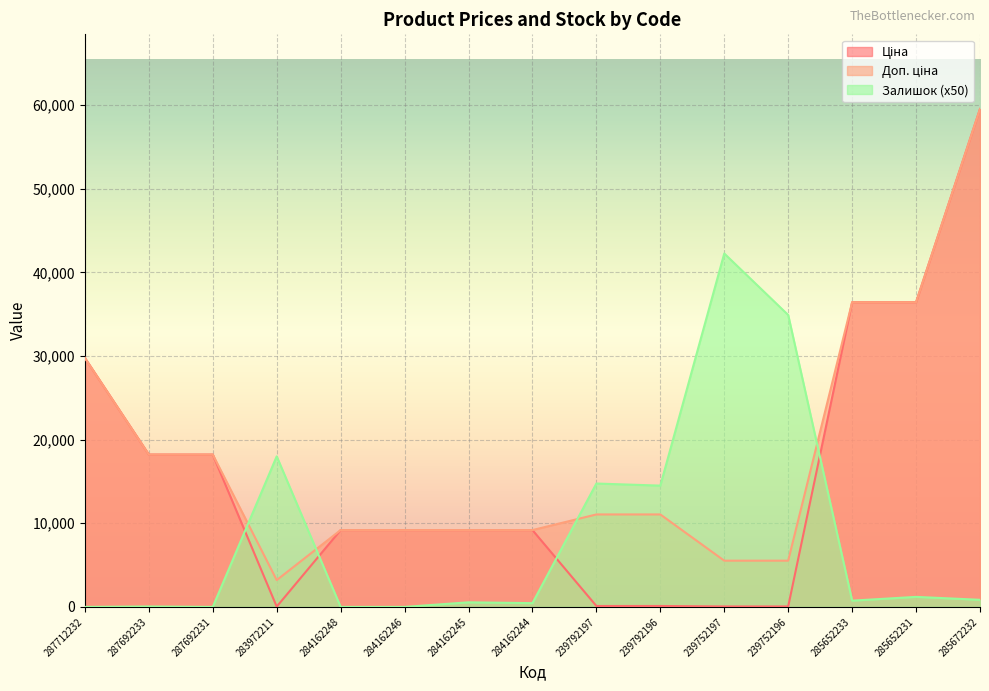

Which series has the widest spread of values?

Ціна